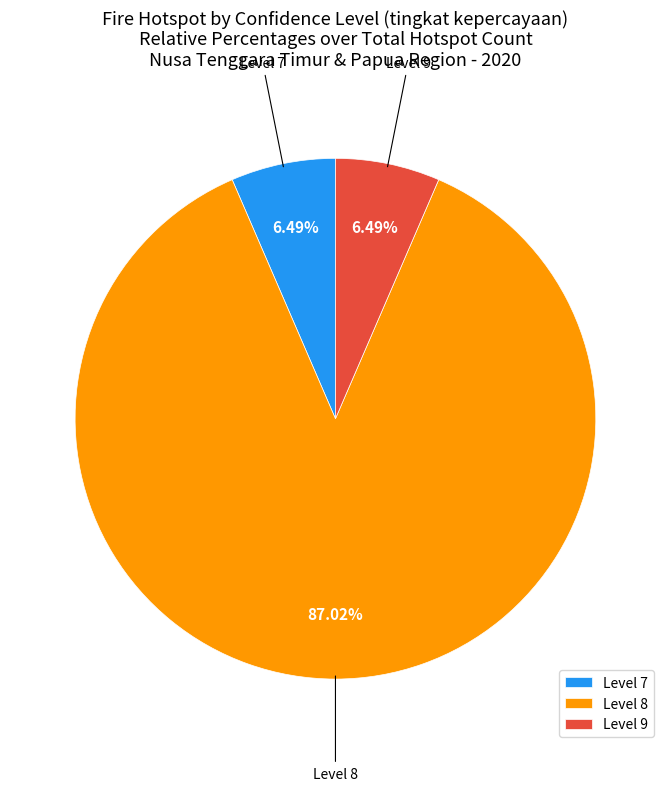

Is the sum of Level 9 and Level 8 greater than half?

Yes